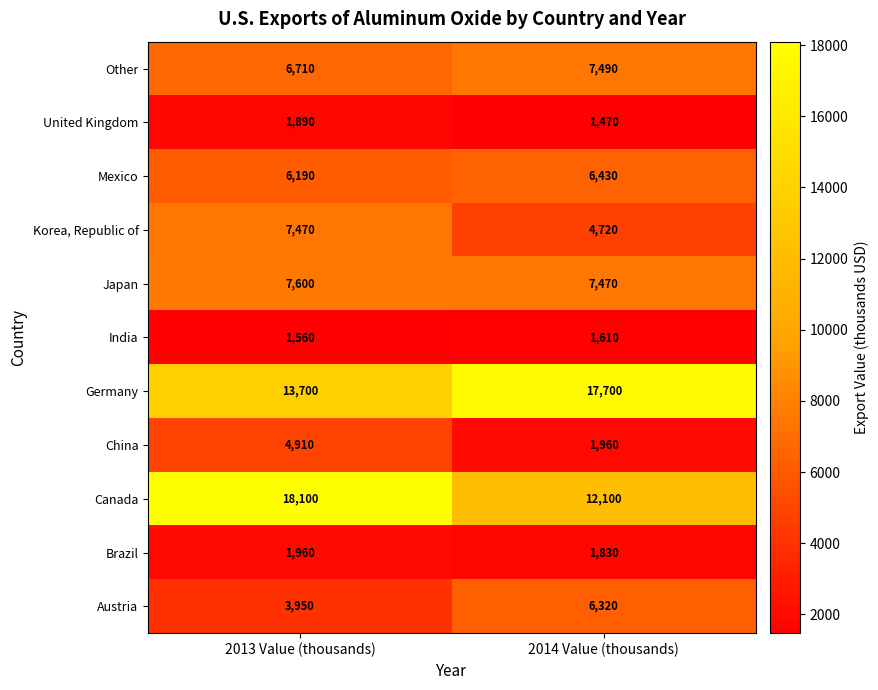

At which category is the sum across all series the highest?

2013 Value (thousands)